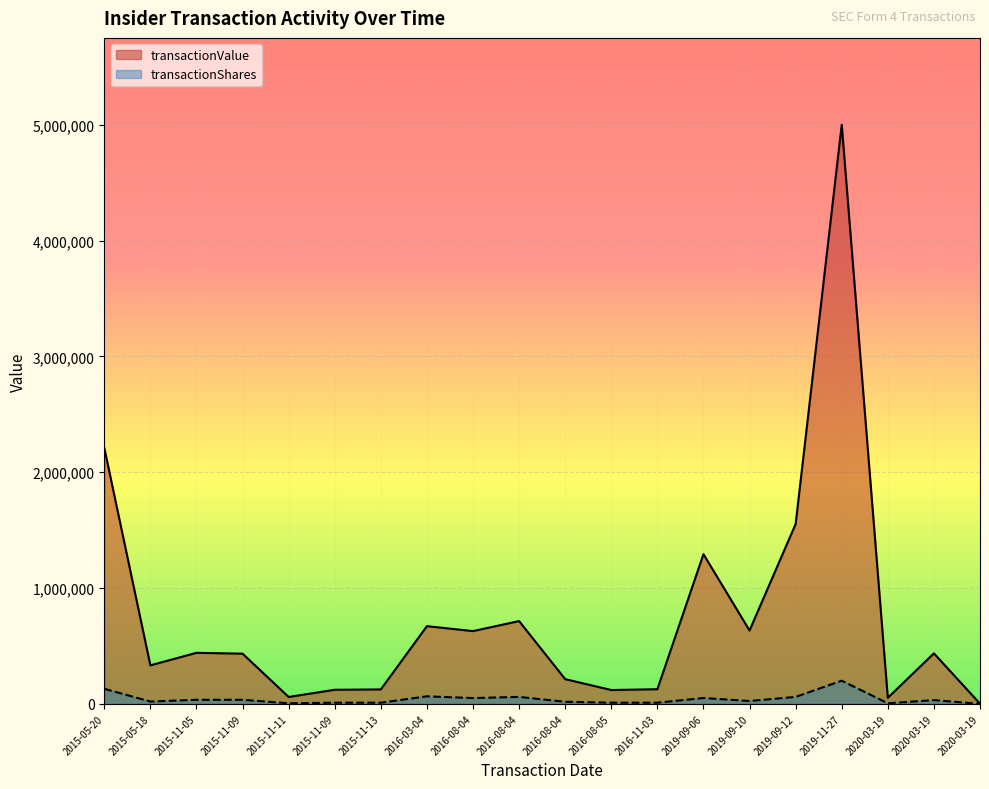

The transactionShares series shows 35000 at 2015-11-09. True or false?

True